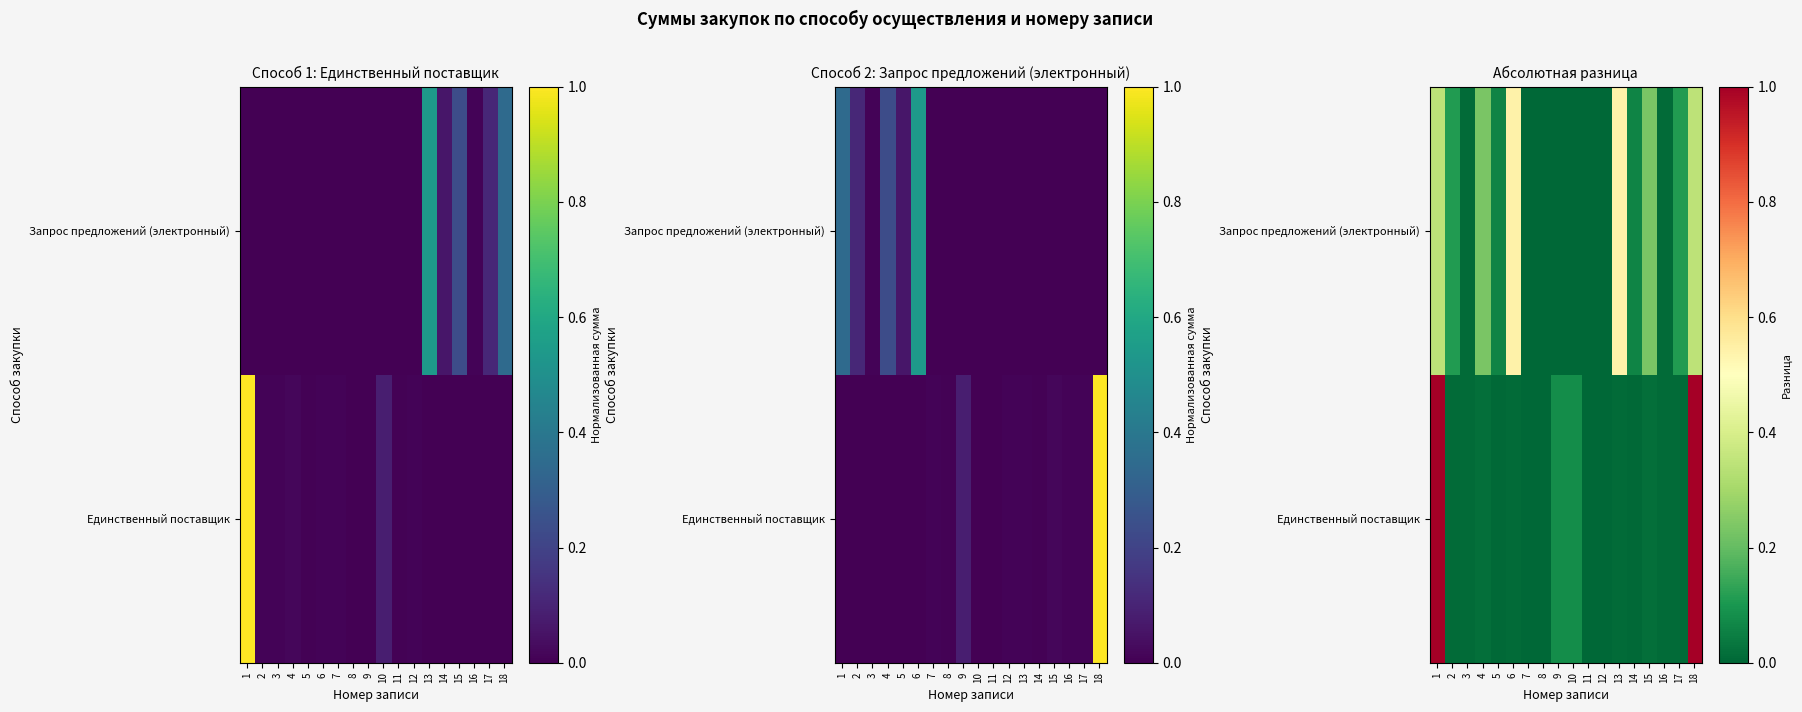

Rank the categories by Запрос предложений (электронный) value from lowest to highest.

7, 8, 9, 10, 11, 12, 3, 16, 5, 14, 2, 17, 4, 15, 1, 18, 6, 13